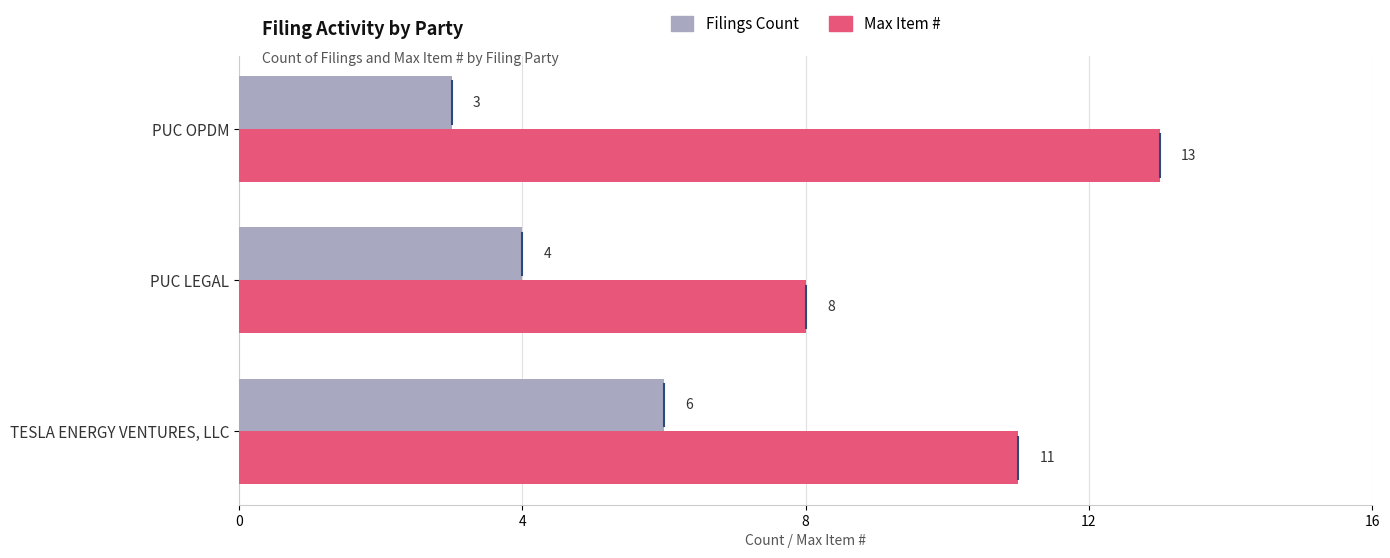

At which category is the sum across all series the highest?

TESLA ENERGY VENTURES, LLC